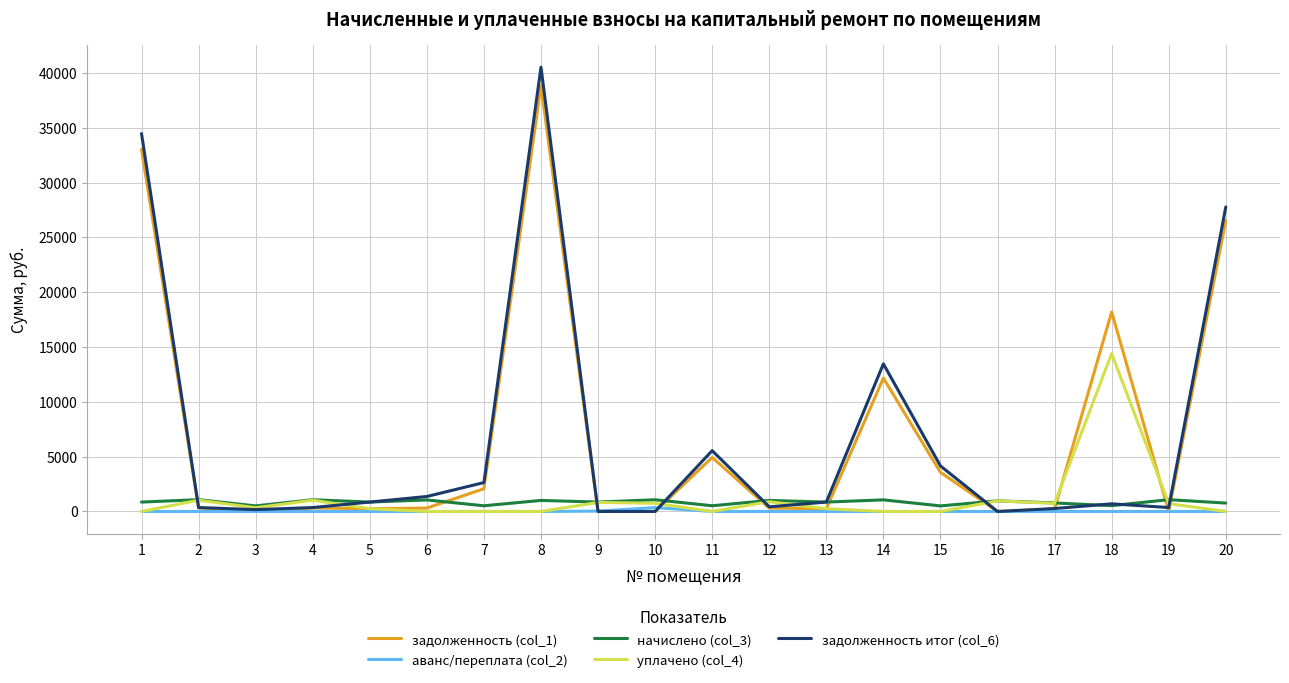

Which category has the highest value across all series?

8